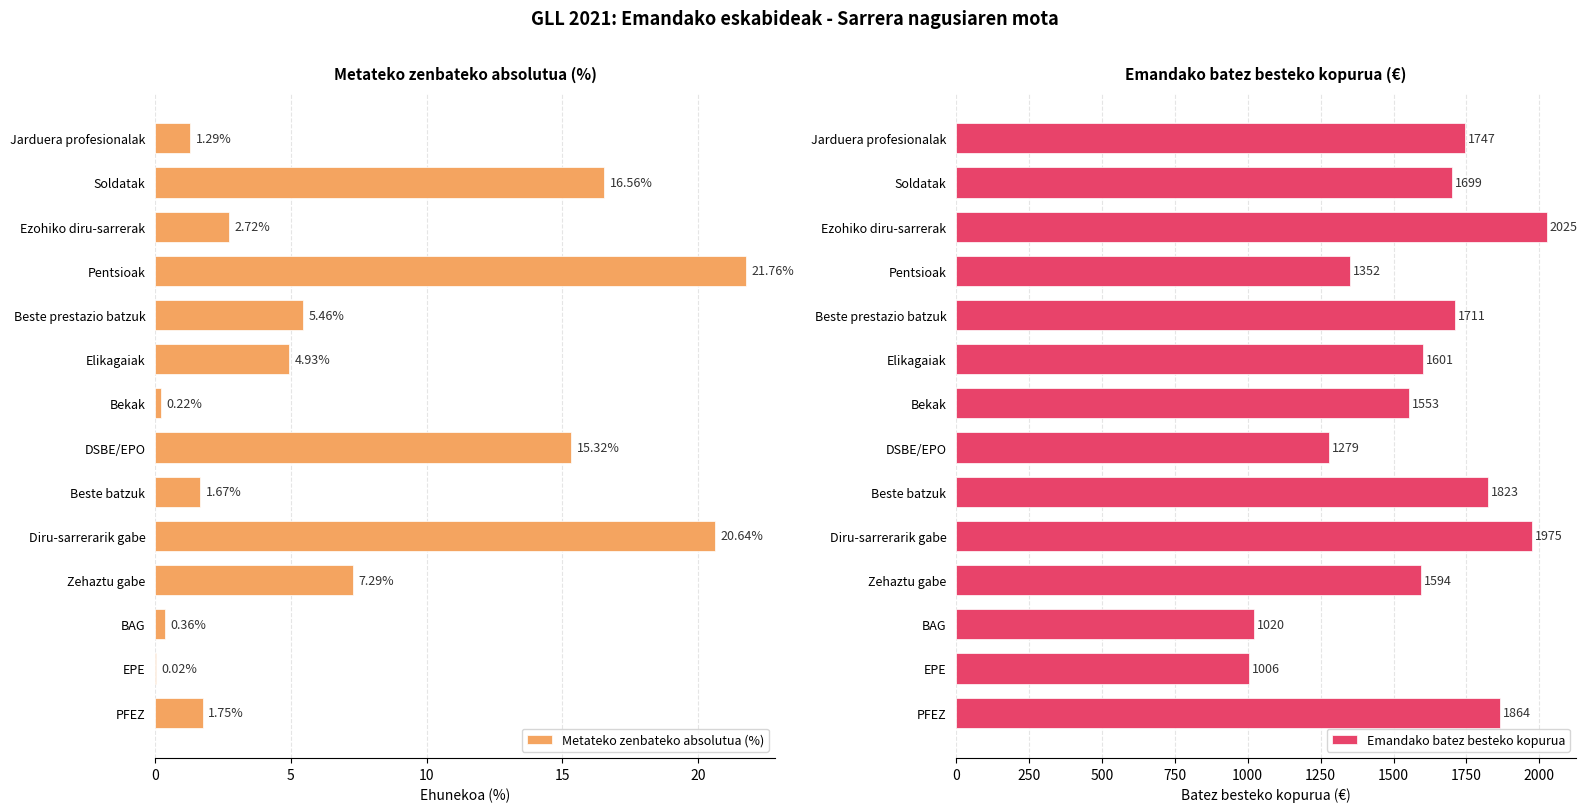

What is the sum of all Metateko zenbateko absolutua (%) values?

100.0